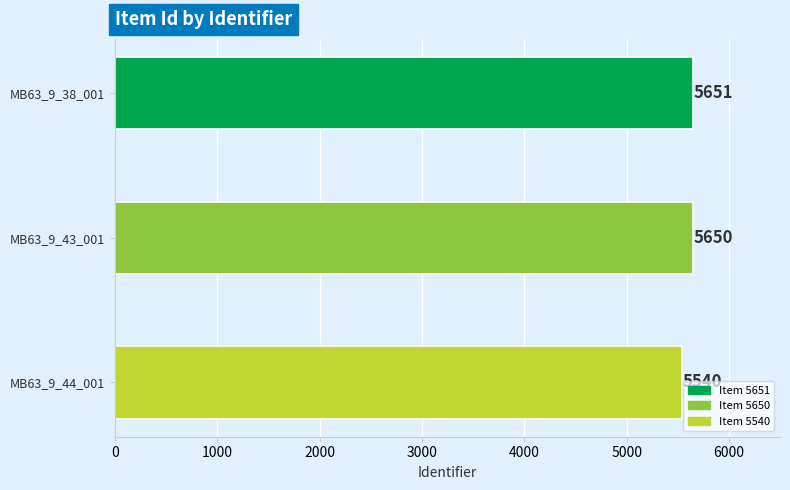

What is the sum of all values?

16841